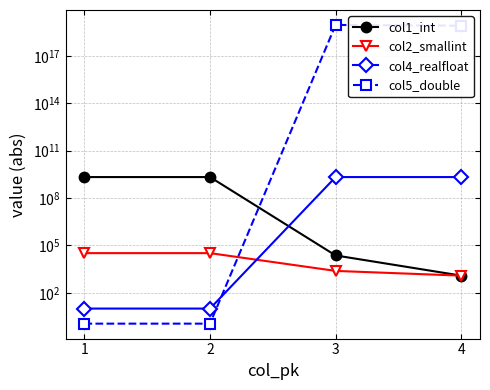

What is the value of the col5_double point at the 2nd from the left?

1.1